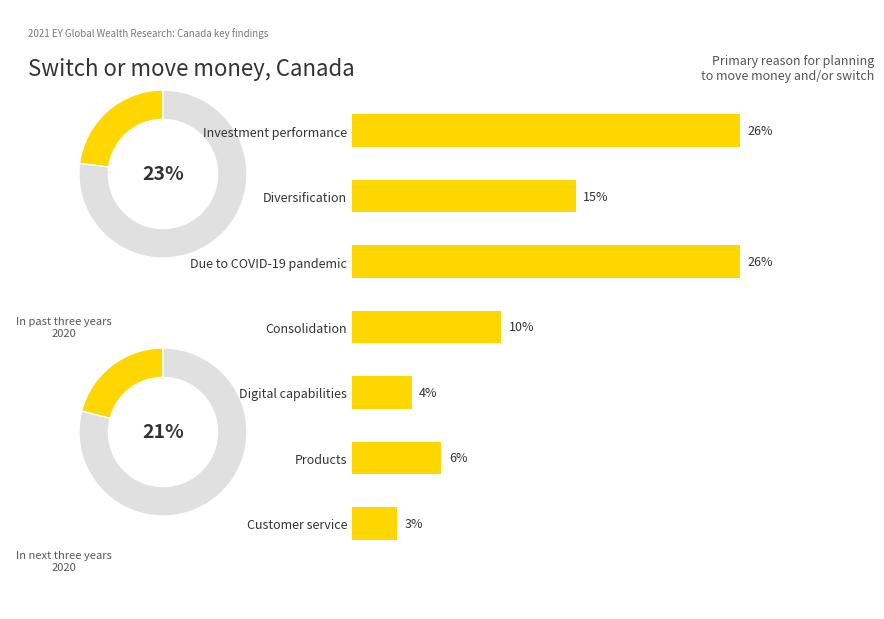

How many values are below 10?

3